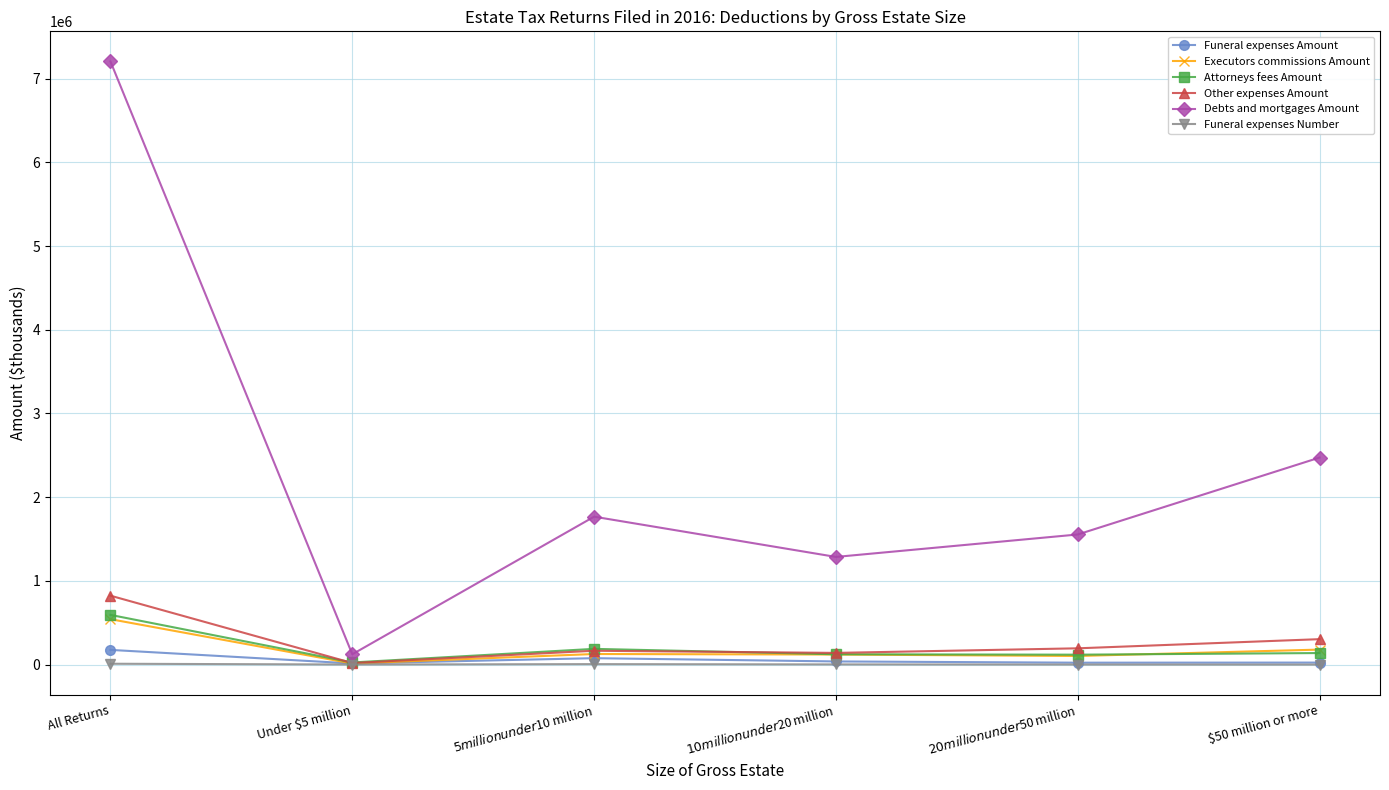

What is the difference between the highest and lowest values at $10 million under $20 million?

1284164